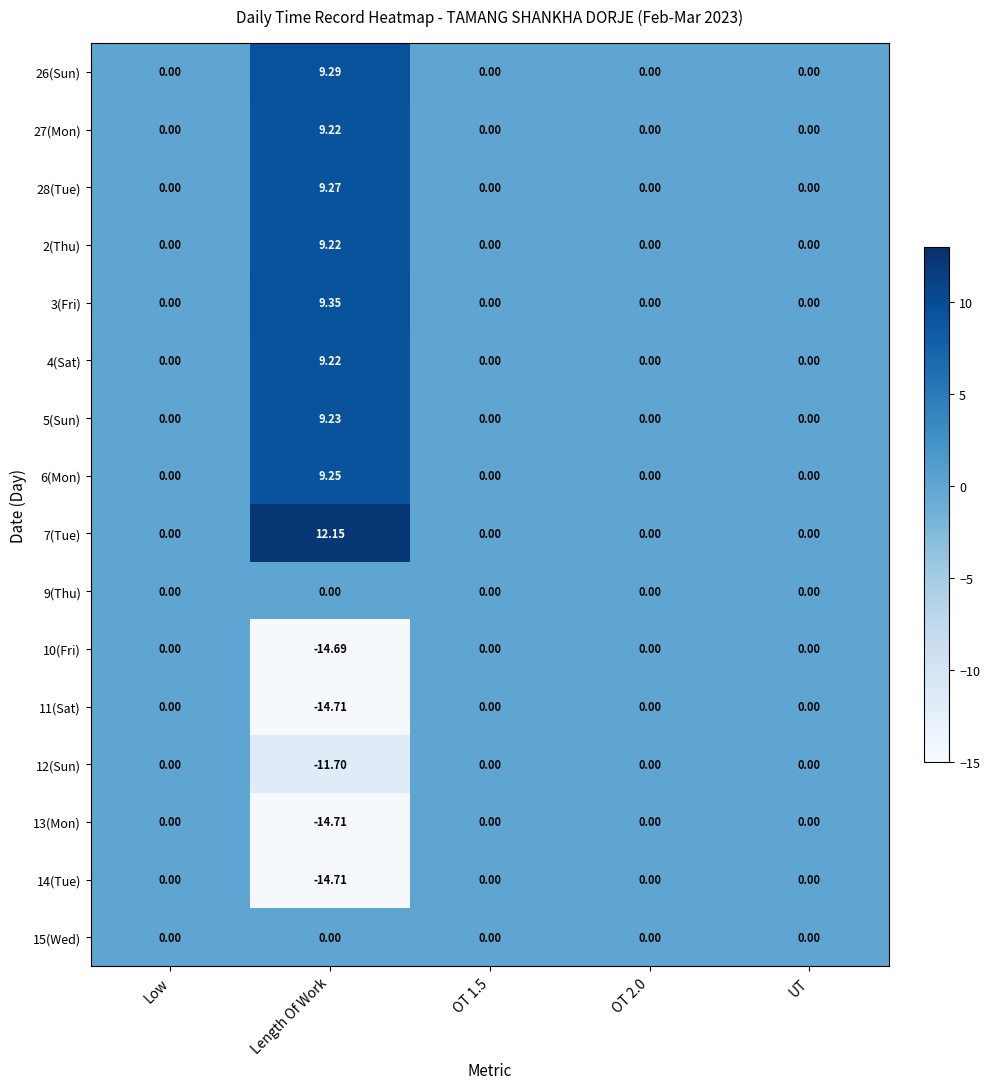

At which category is the sum across all series the highest?

Length Of Work